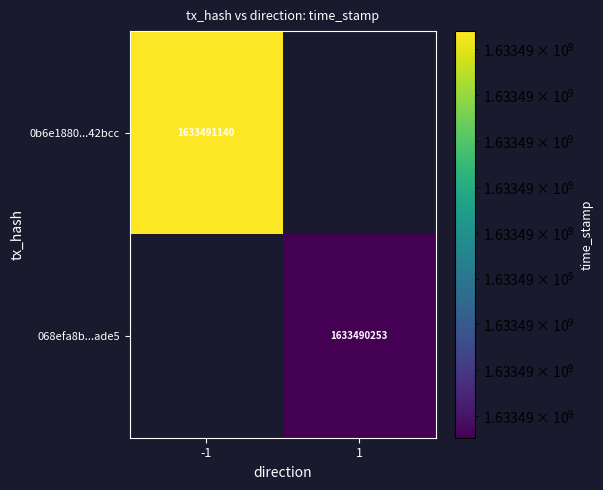

What is the sum of the 0b6e1880f9c2455d8257bd5c21b942781a42bcc values at direction and time_stamp?

1633491139